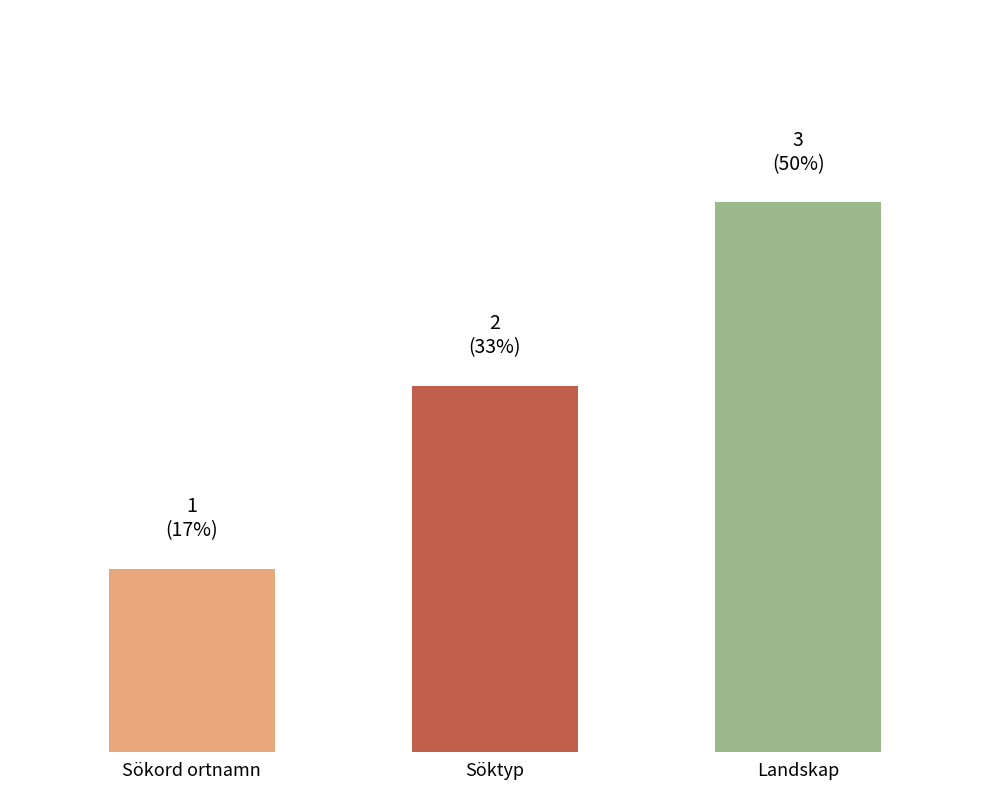

What is the sum of all values?

6